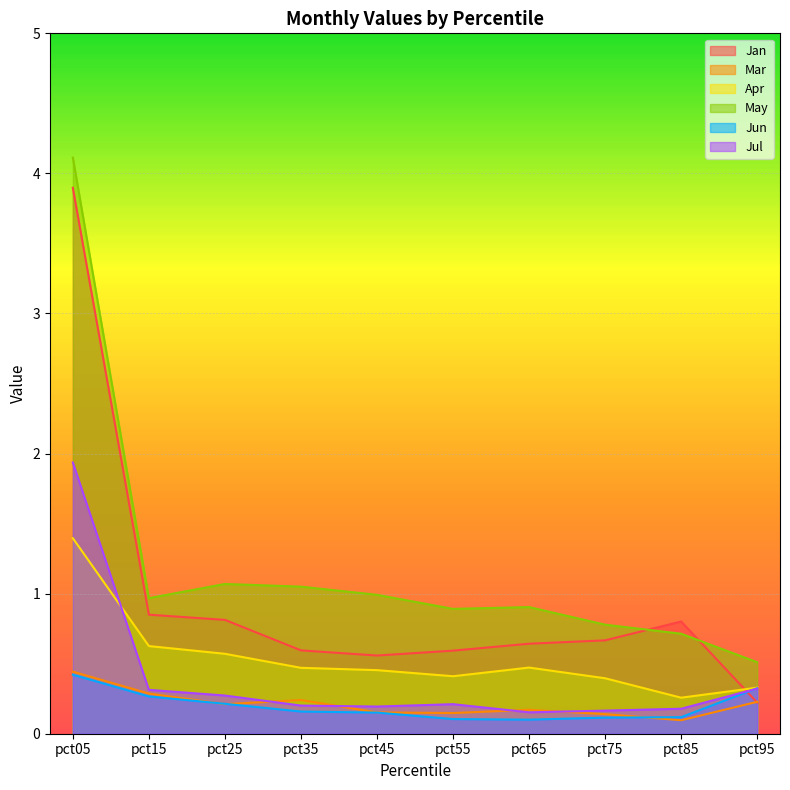

Which series changed the most between pct75 and pct95?

Jan